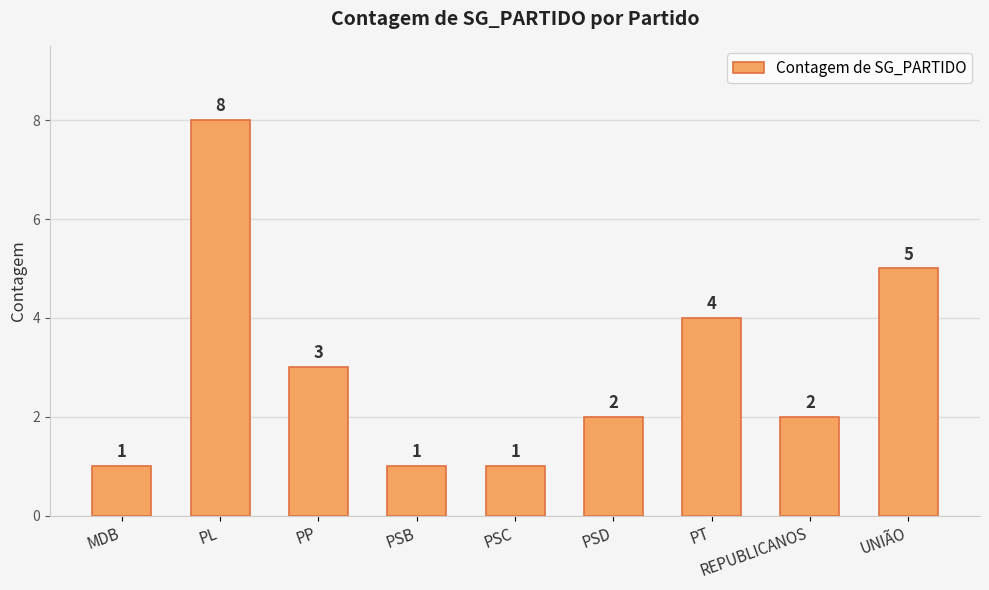

What is the ratio of the value at PP to the value at MDB?

3.0